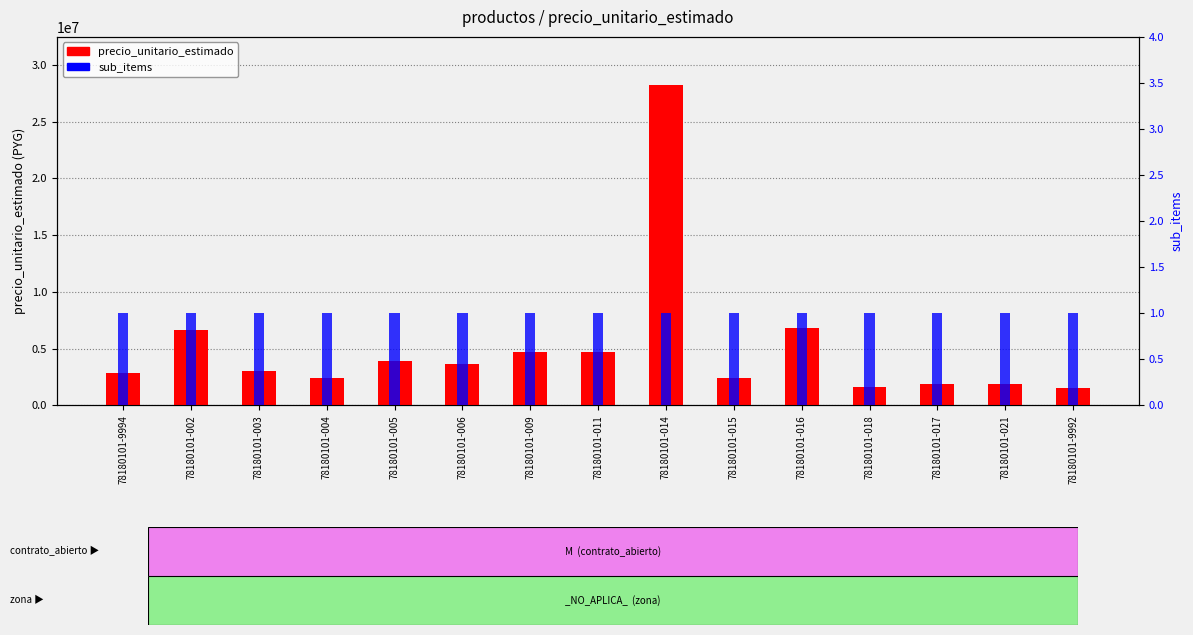

List the labels in order of precio_unitario_estimado value, largest first.

78180101-014, 78180101-016, 78180101-002, 78180101-011, 78180101-009, 78180101-005, 78180101-006, 78180101-003, 78180101-9994, 78180101-004, 78180101-015, 78180101-021, 78180101-017, 78180101-018, 78180101-9992